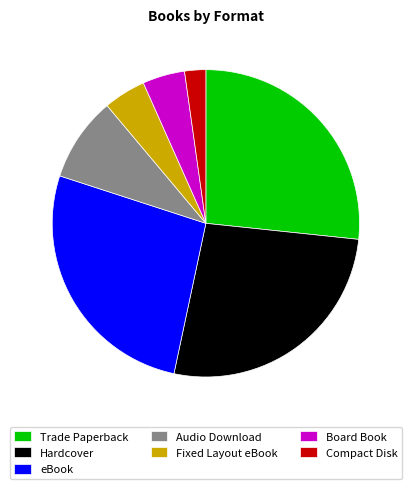

Is eBook the majority of the pie?

No